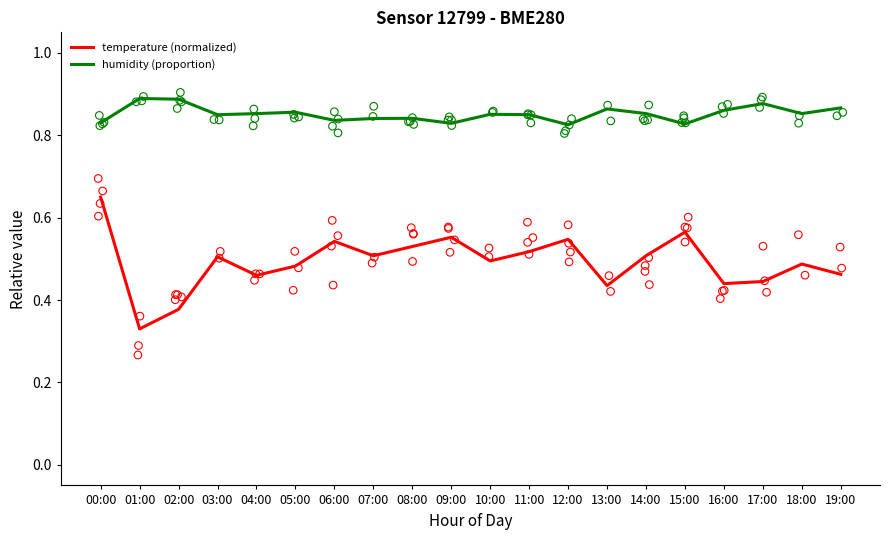

At how many categories does at least one series exceed 0?

20